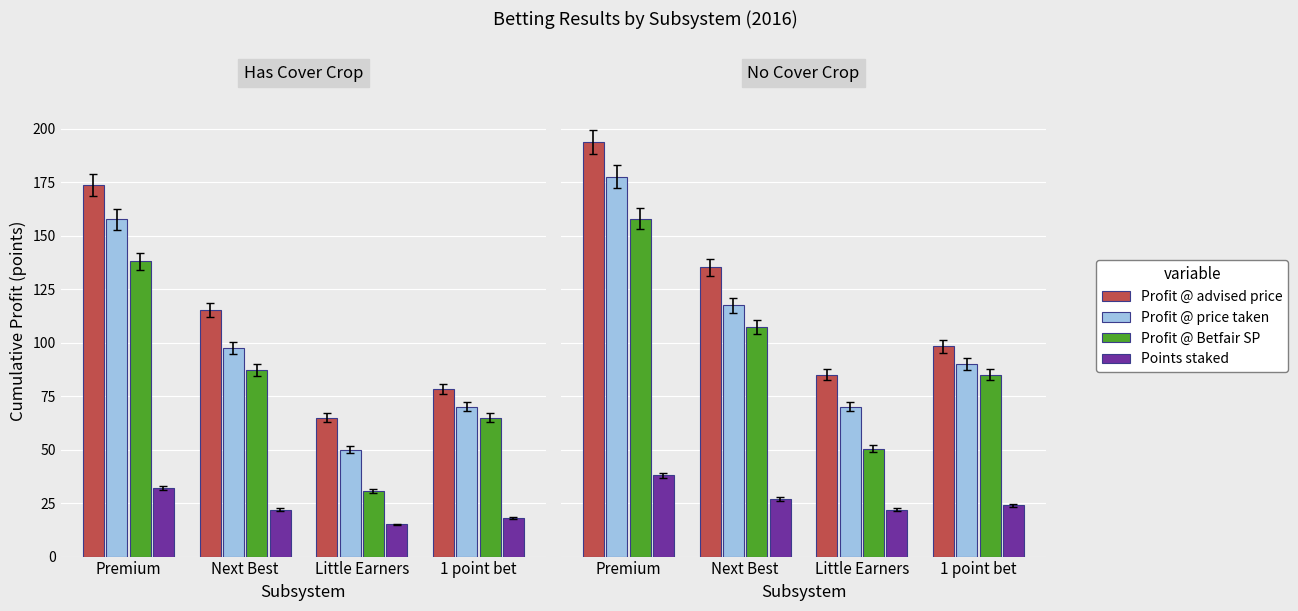

How many bars are there in each group?

4